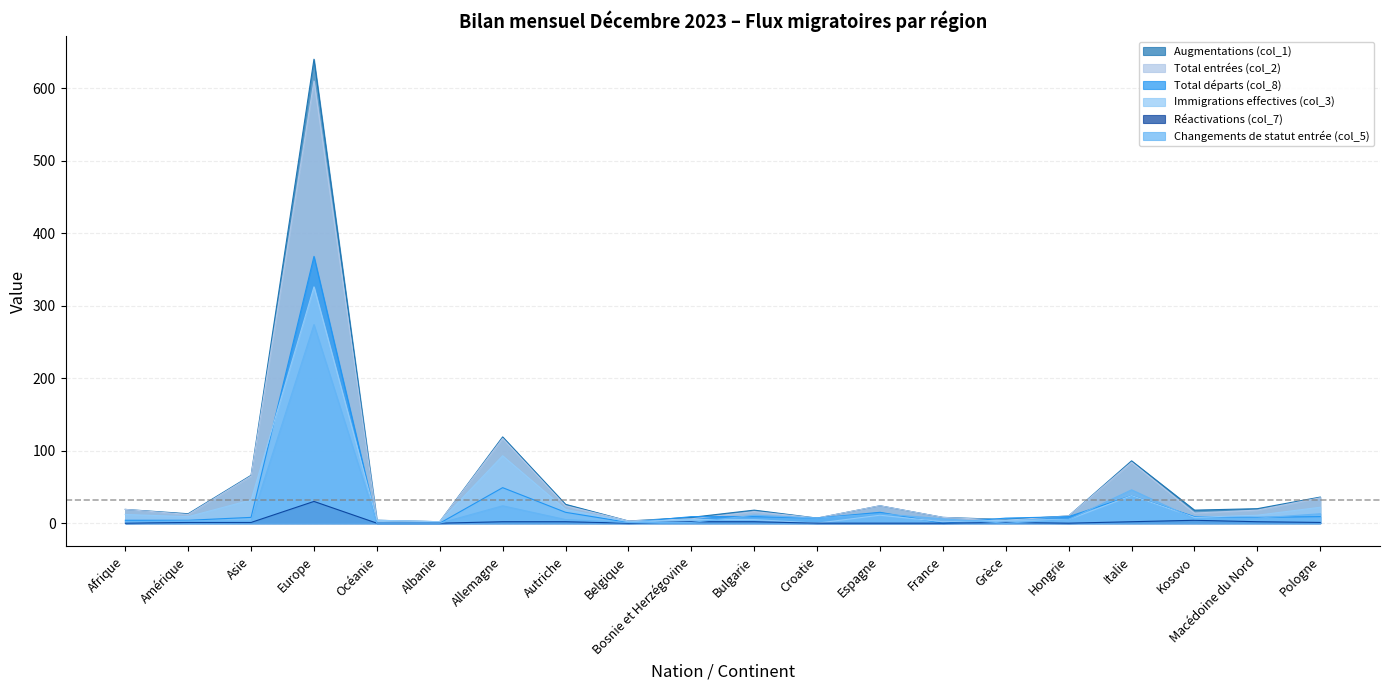

How many lines are shown in the chart?

6